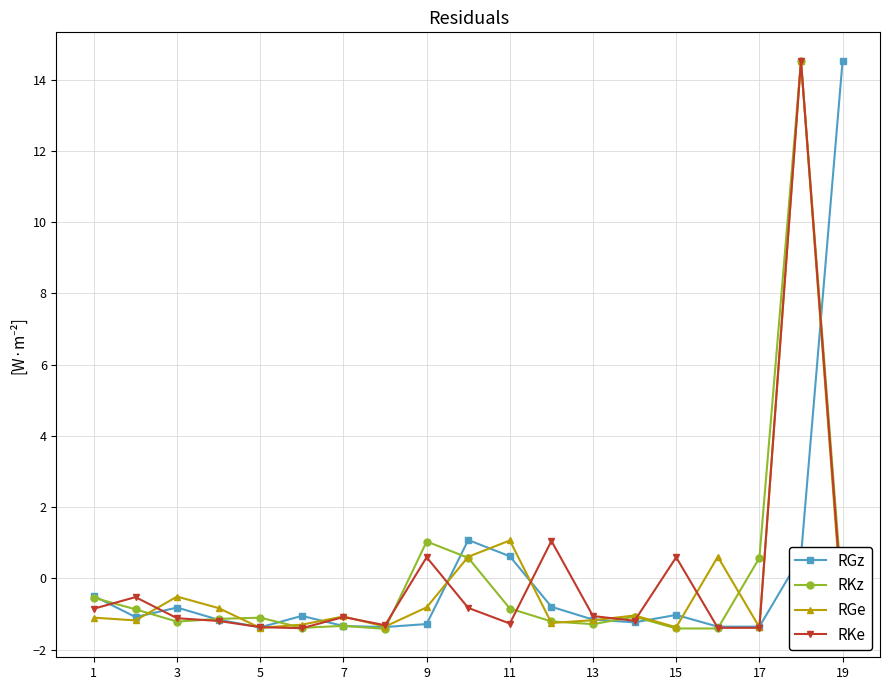

What is the highest value of the RGe series?

14.5